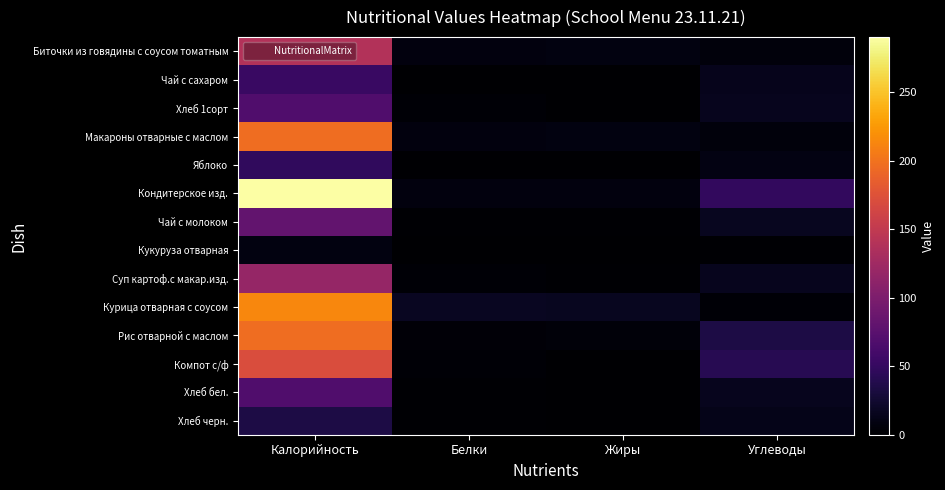

Reading right to left, what are all the values shown in this chart?

Биточки из говядины с соусом томатным: Углеводы=6.5	Жиры=8.2	Белки=7.3	Калорийность=139.0
Чай с сахаром: Углеводы=14.0	Жиры=0.0	Белки=0.2	Калорийность=53.0
Хлеб 1сорт: Углеводы=15.0	Жиры=0.3	Белки=2.3	Калорийность=68.0
Макароны отварные с маслом: Углеводы=6.5	Жиры=8.2	Белки=7.3	Калорийность=196.0
Яблоко: Углеводы=9.8	Жиры=0.0	Белки=0.4	Калорийность=47.0
Кондитерское изд.: Углеводы=47.8	Жиры=7.6	Белки=7.4	Калорийность=290.0
Чай с молоком: Углеводы=16.0	Жиры=1.6	Белки=1.5	Калорийность=81.0
Кукуруза отварная: Углеводы=1.2	Жиры=0.0	Белки=0.8	Калорийность=8.3
Суп картоф.с макар.изд.: Углеводы=15.0	Жиры=2.1	Белки=2.4	Калорийность=117.0
Курица отварная с соусом: Углеводы=3.1	Жиры=16.0	Белки=17.0	Калорийность=213.0
Рис отварной с маслом: Углеводы=34.0	Жиры=4.7	Белки=3.7	Калорийность=196.0
Компот с/ф: Углеводы=41.0	Жиры=0.1	Белки=2.4	Калорийность=171.0
Хлеб бел.: Углеводы=15.0	Жиры=0.0	Белки=2.0	Калорийность=68.0
Хлеб черн.: Углеводы=13.3	Жиры=0.2	Белки=1.2	Калорийность=34.0